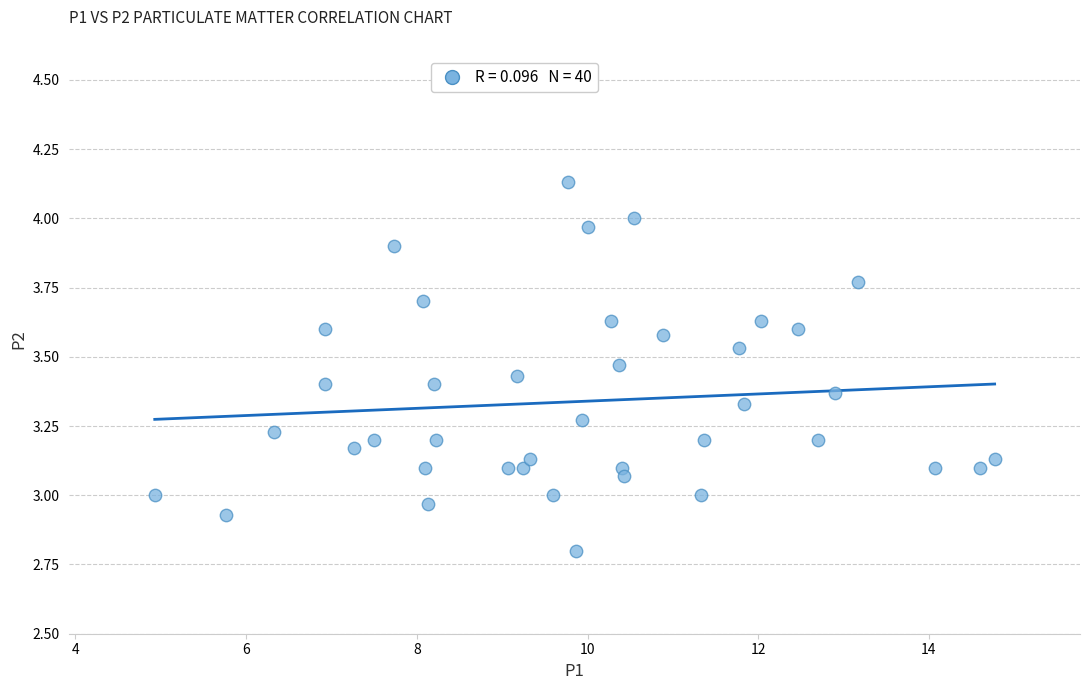

What is the range of X values (max minus min)?

9.8